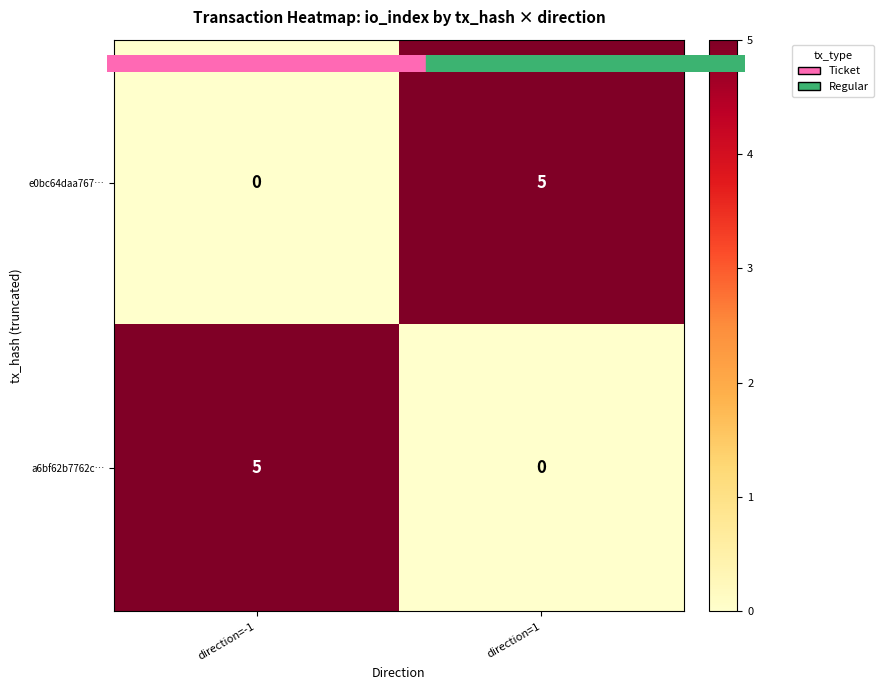

What is the difference between the highest and lowest values at direction=1?

5